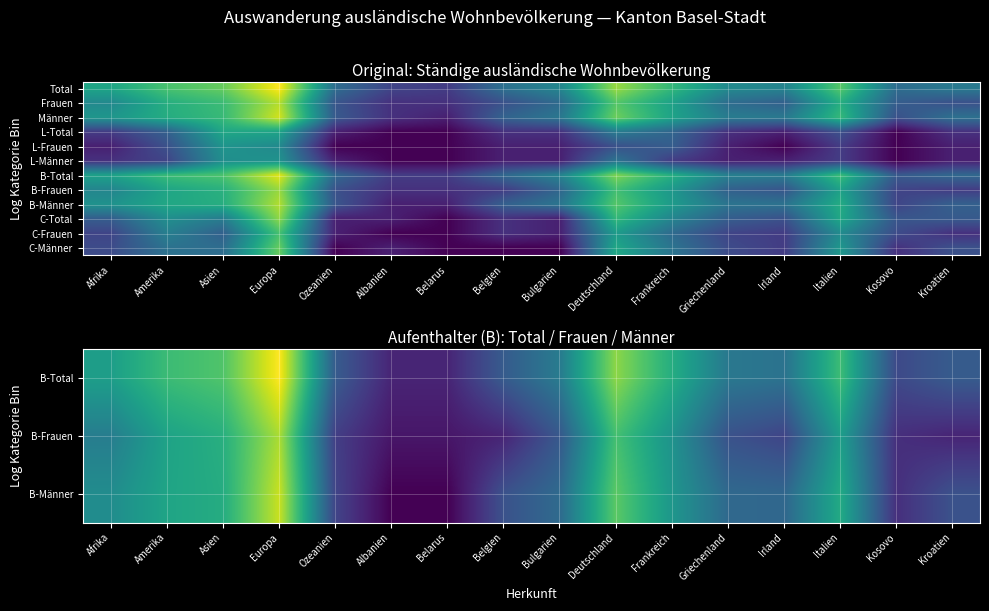

At which category is the sum across all series the highest?

Europa